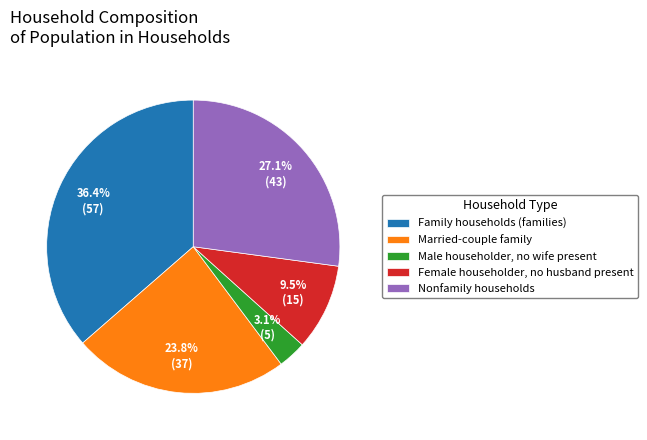

What percentage is NOT represented by Family households (families)?

63.6%